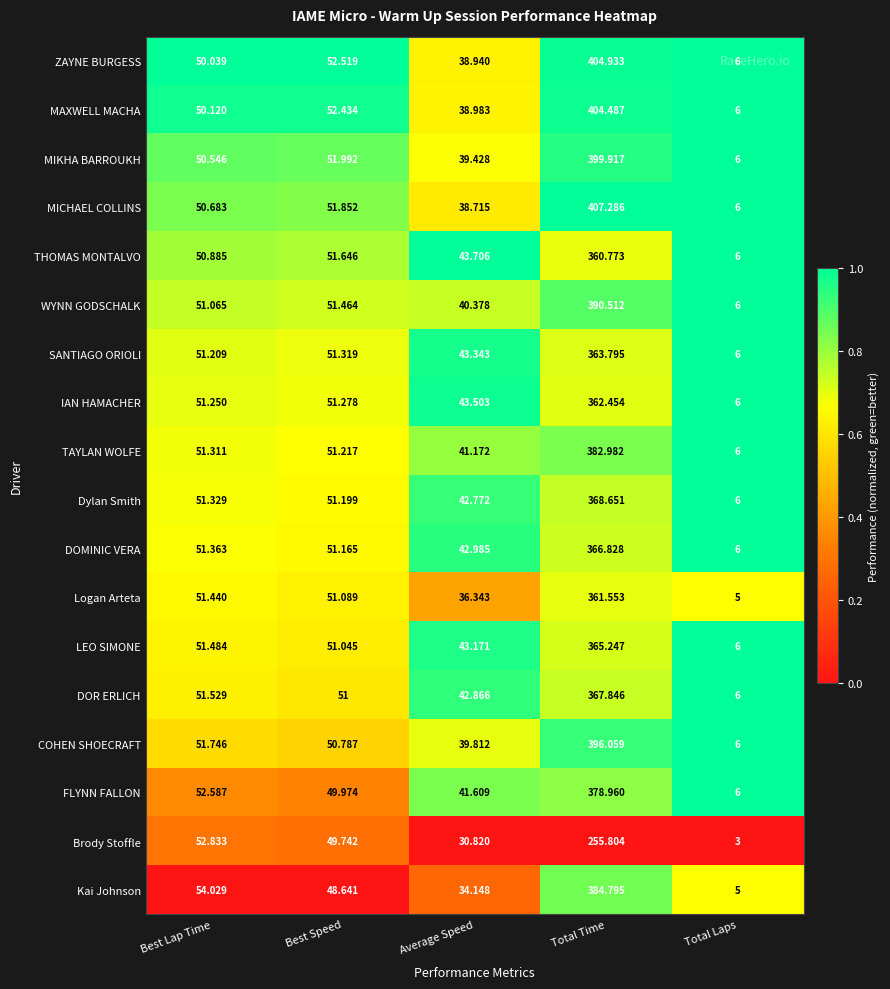

At which category does the chart reach its peak across all series?

Total Time